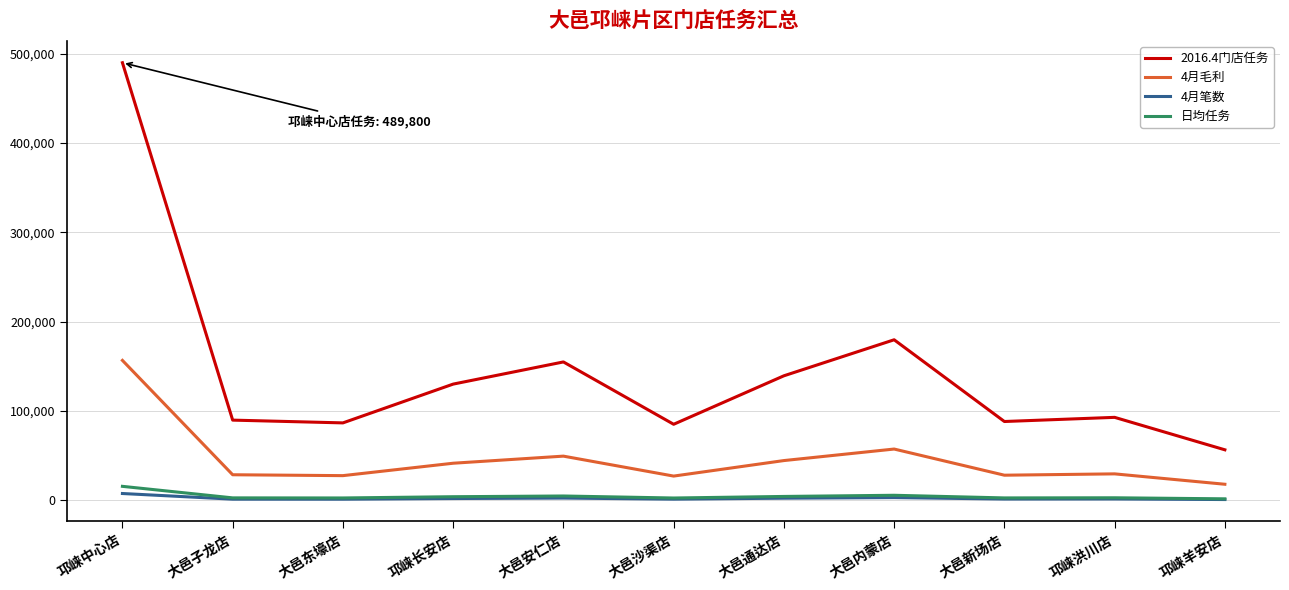

Which series has the largest total across all categories?

2016.4门店任务